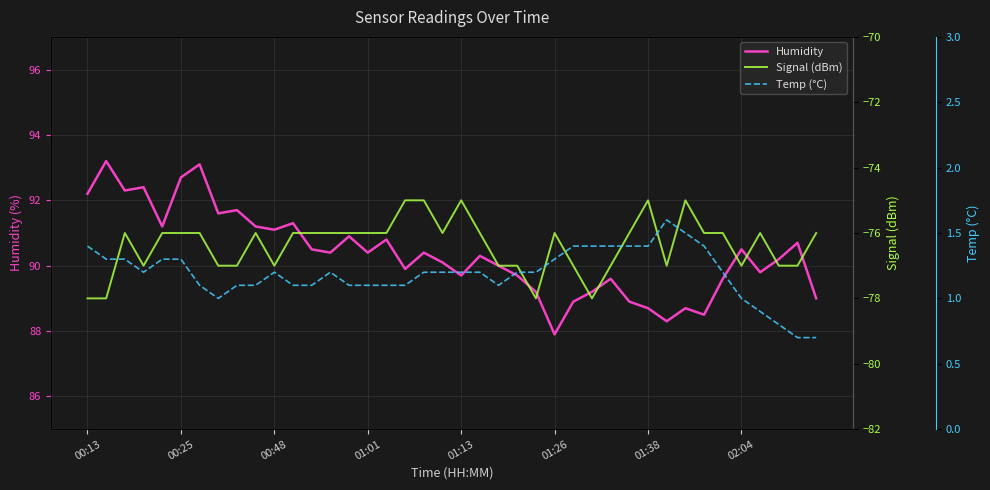

What position from the right is 8?

32